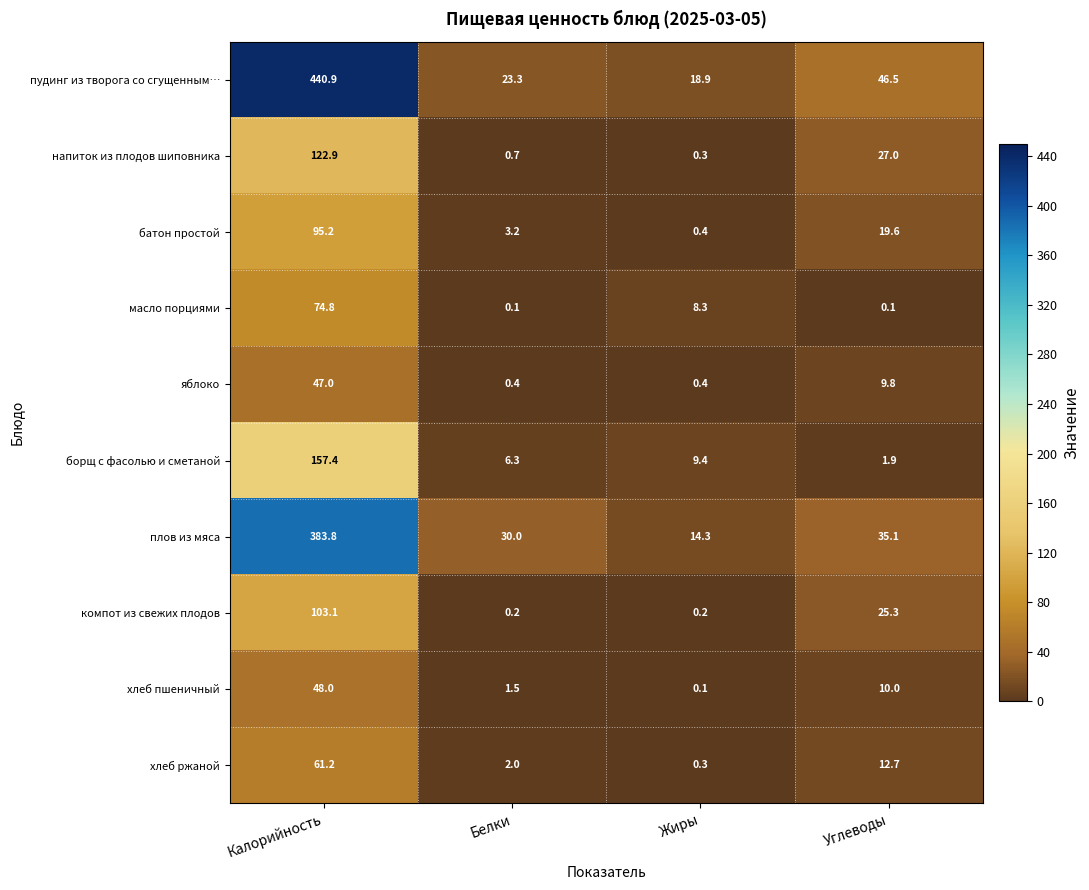

At Углеводы, list the series in order from smallest to largest.

масло порциями, борщ с фасолью и сметаной, яблоко, хлеб пшеничный, хлеб ржаной, батон простой, компот из свежих плодов, напиток из плодов шиповника, плов из мяса, пудинг из творога со сгущенным…